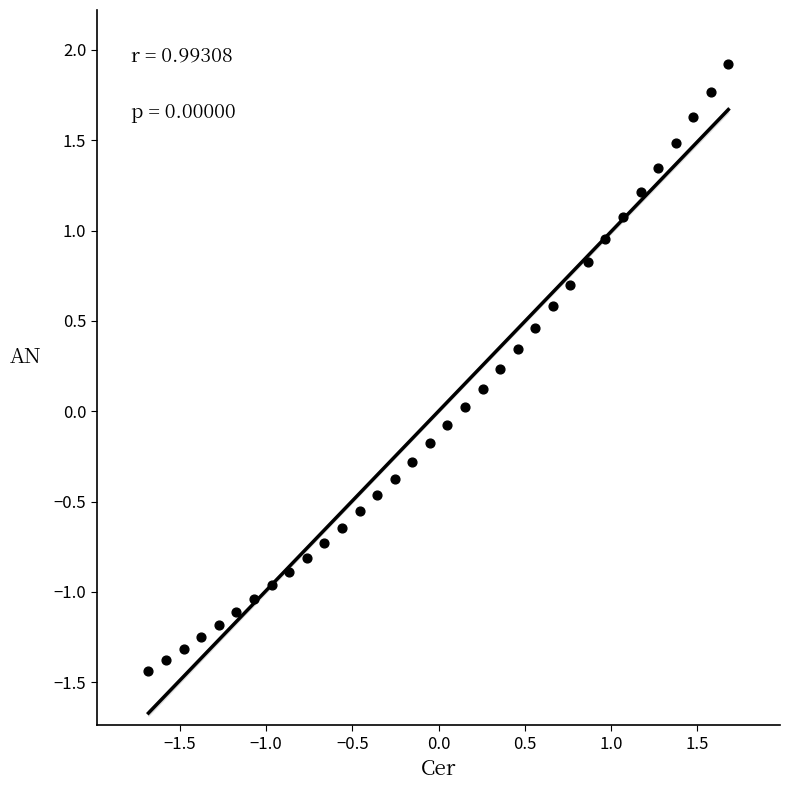

What is the range of X values (max minus min)?

3.4